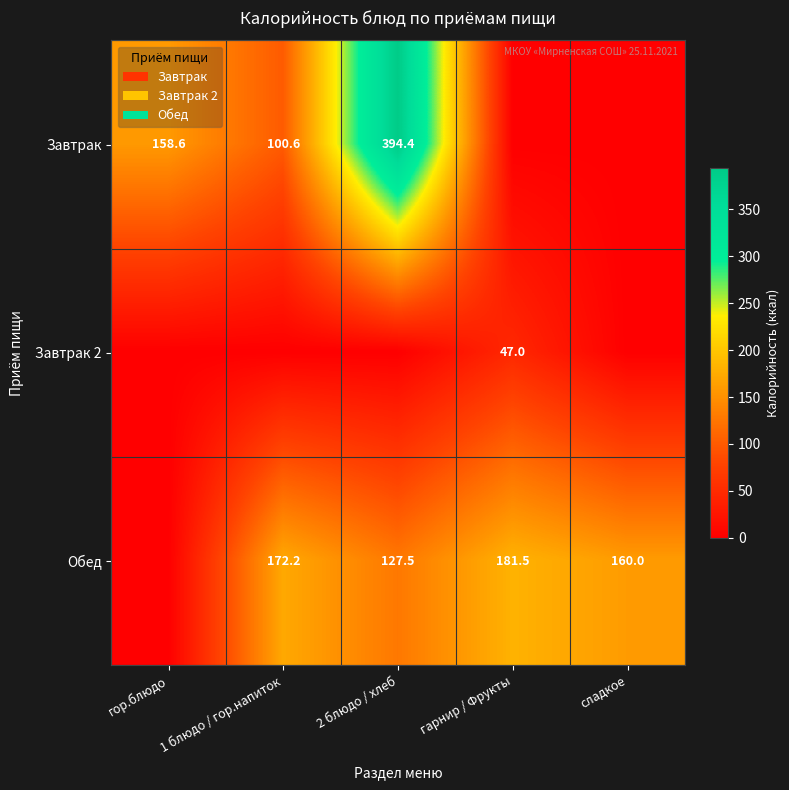

Is it true that Завтрак equals 100.6 at 1 блюдо / гор.напиток?

True